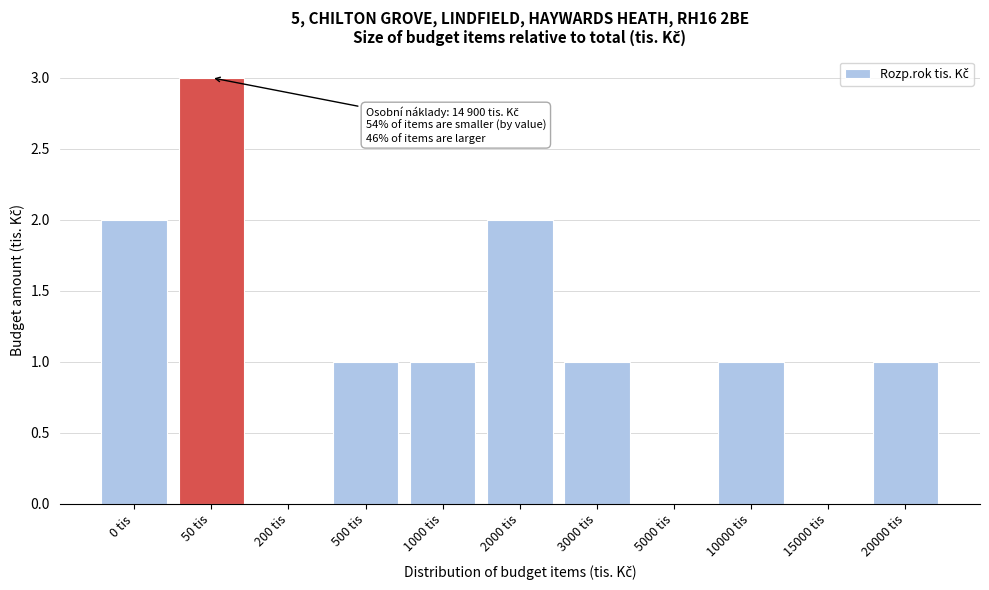

Reading left to right, what are all the values shown in this chart?

0 tis=2	50 tis=3	200 tis=0	500 tis=1	1000 tis=1	2000 tis=2	3000 tis=1	5000 tis=0	10000 tis=1	15000 tis=0	20000 tis=1